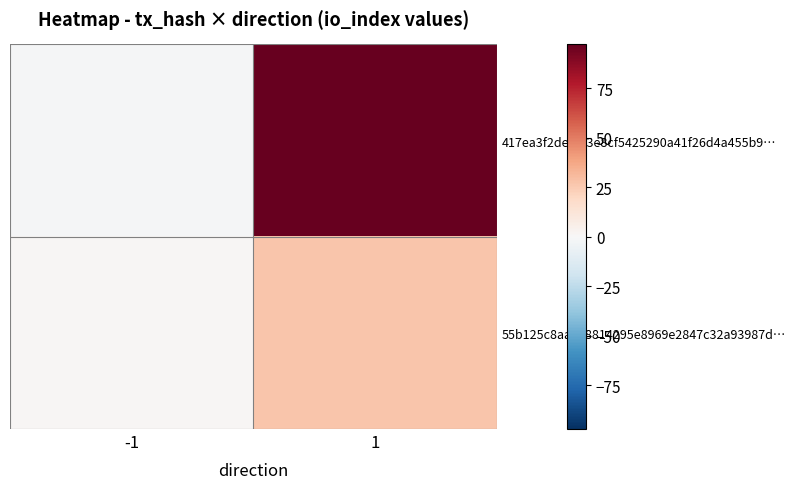

Which category has the highest value across all series?

1